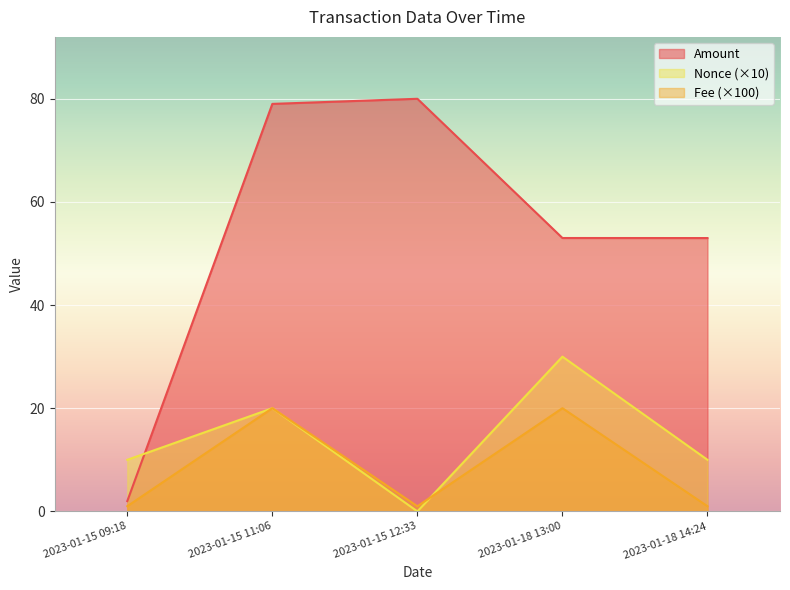

Which has a higher value, 2023-01-18 13:00 or 2023-01-15 11:06?

2023-01-15 11:06